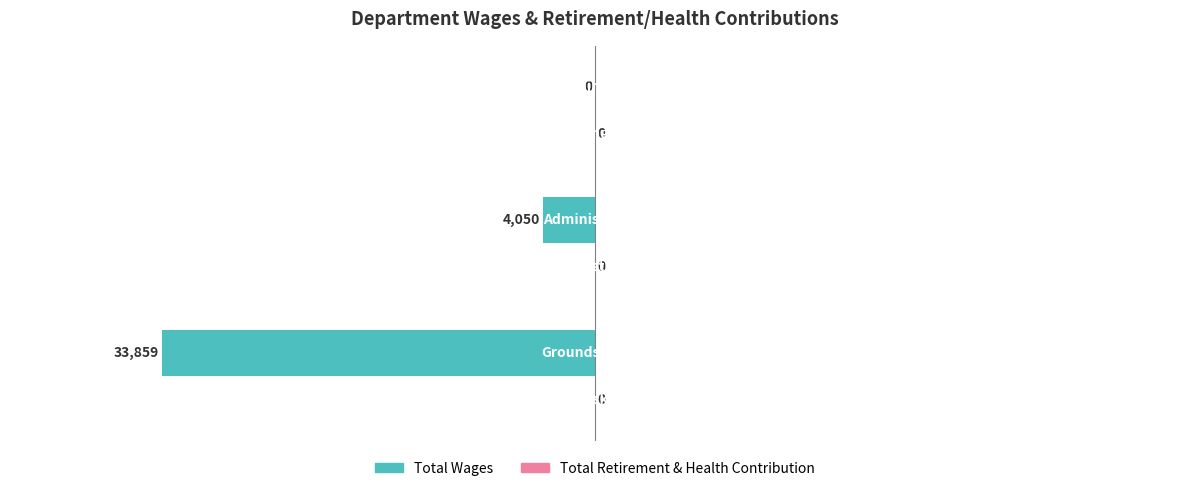

How many values are between -33859 and 0?

3